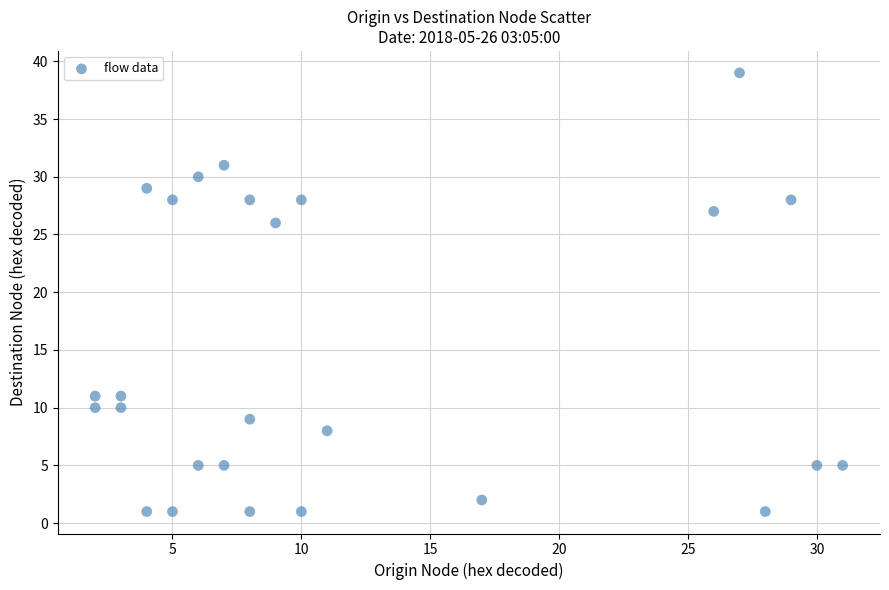

What Y value in the scatter plot is closest to 20?

26